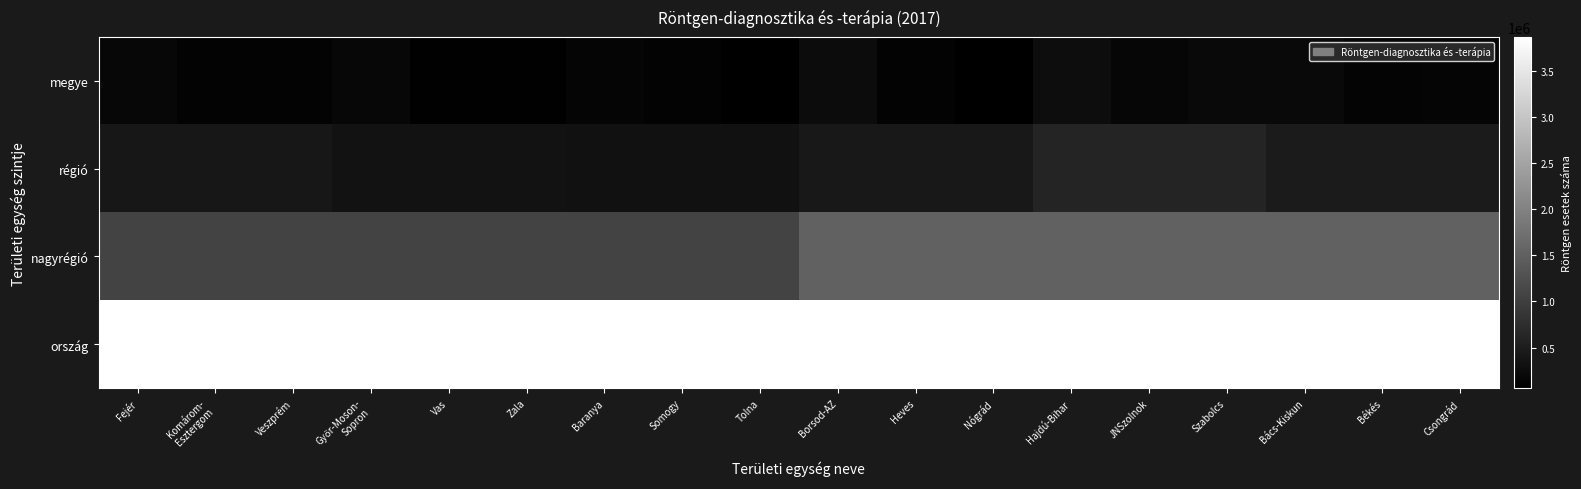

At how many categories does at least one series exceed 450135?

18